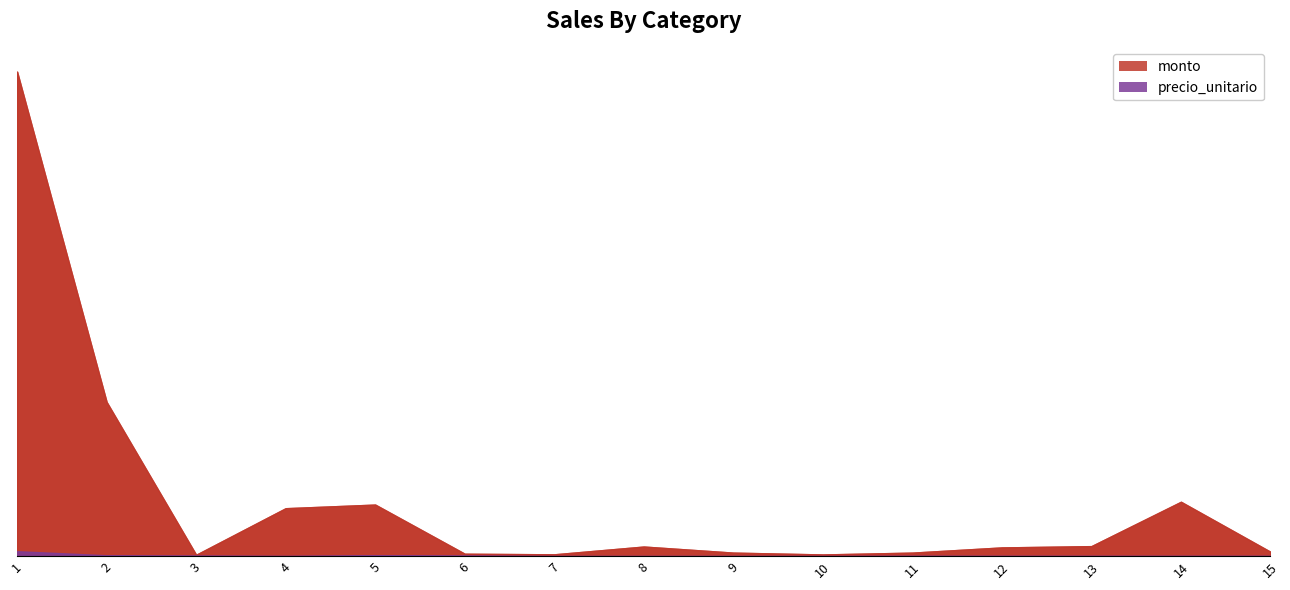

Which series has the largest range (max minus min)?

monto